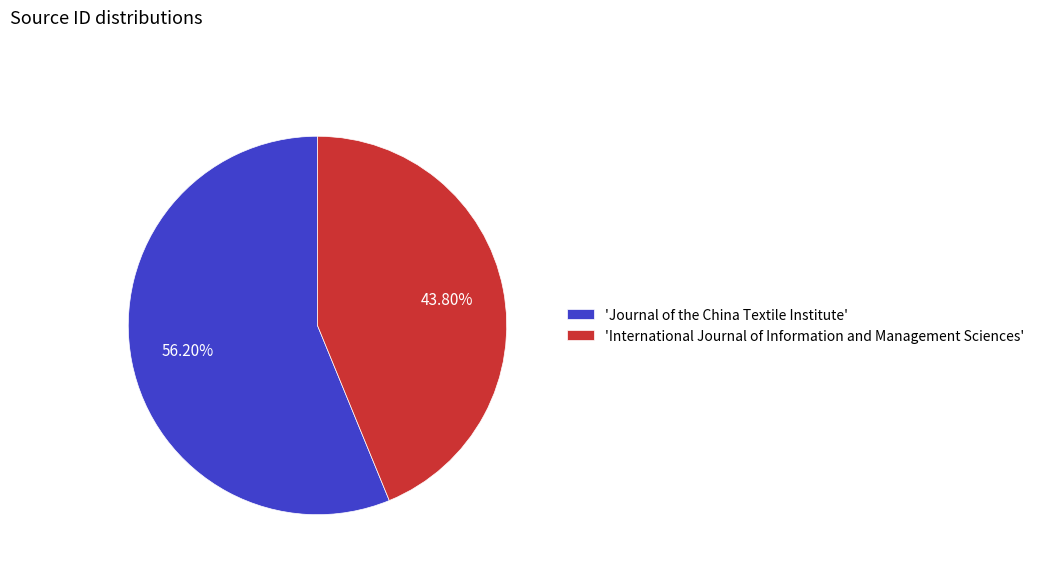

Does 'Journal of the China Textile Institute' represent more than half of the total?

Yes